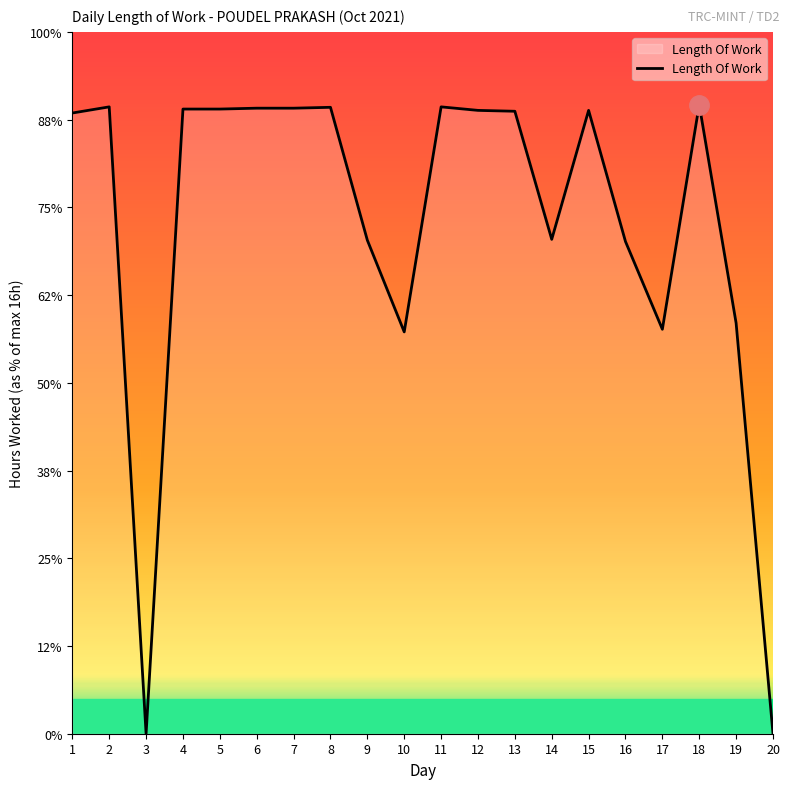

Is this an area chart (filled region under the line)?

Yes